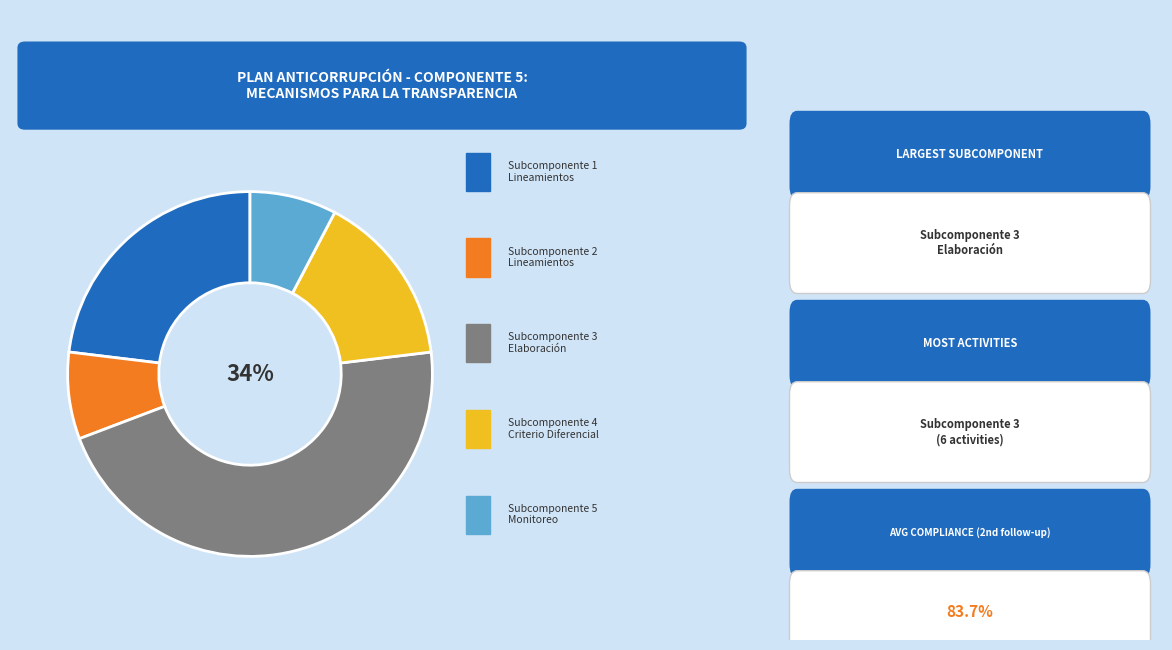

To the nearest percent, what is the average slice percentage?

20%